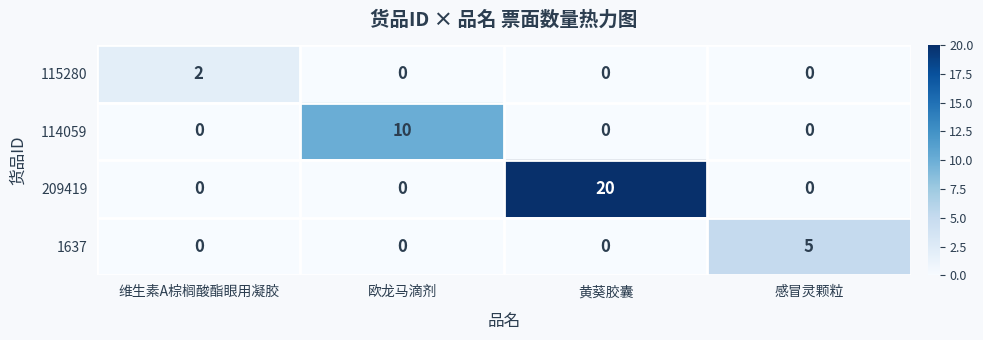

At which category is the sum across all series the highest?

黄葵胶囊